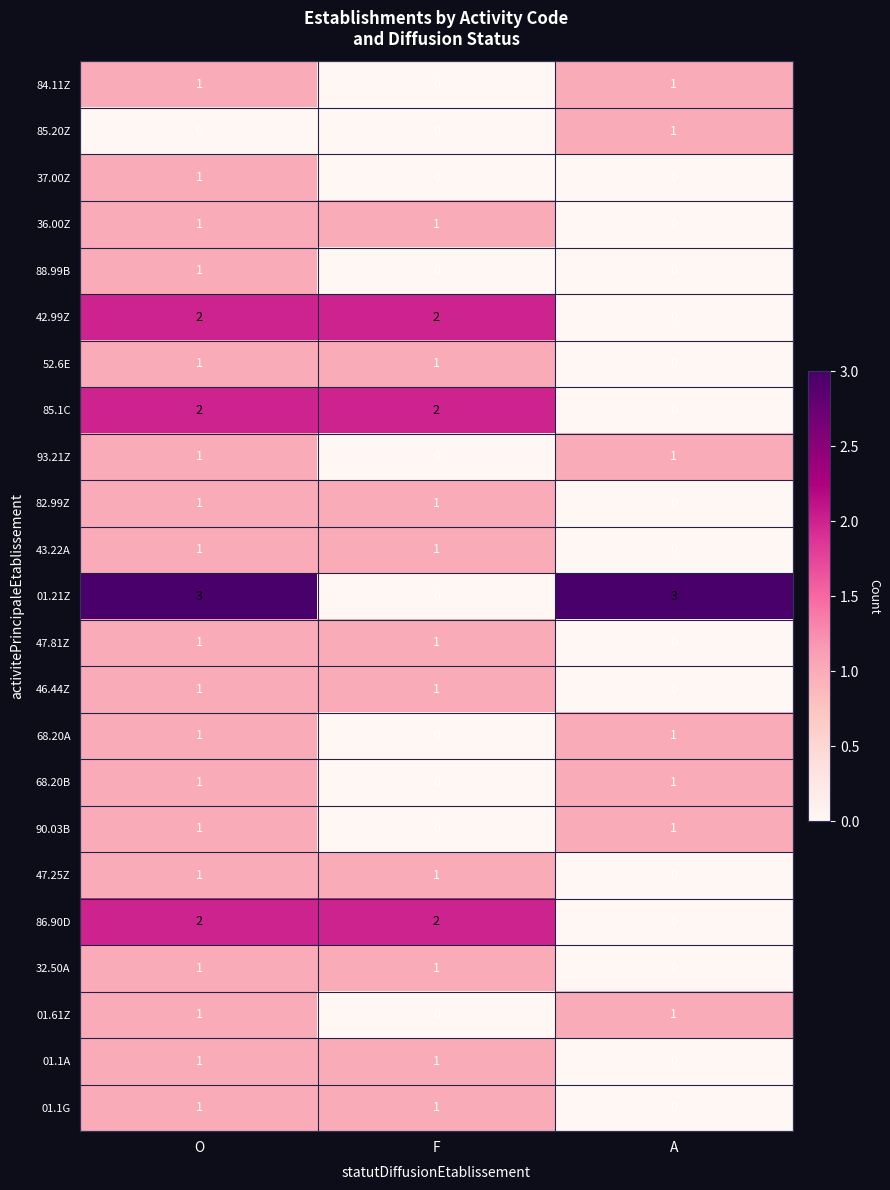

What is the spread (max minus min) of values at F?

2